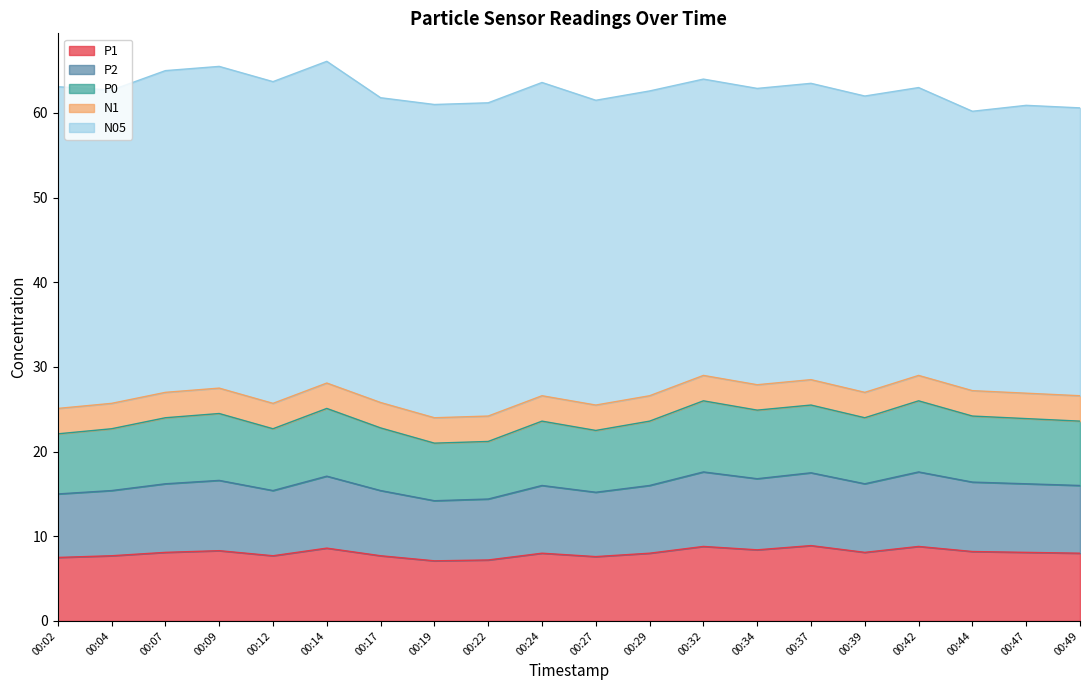

Between 00:14 and 00:19, which is larger?

00:14